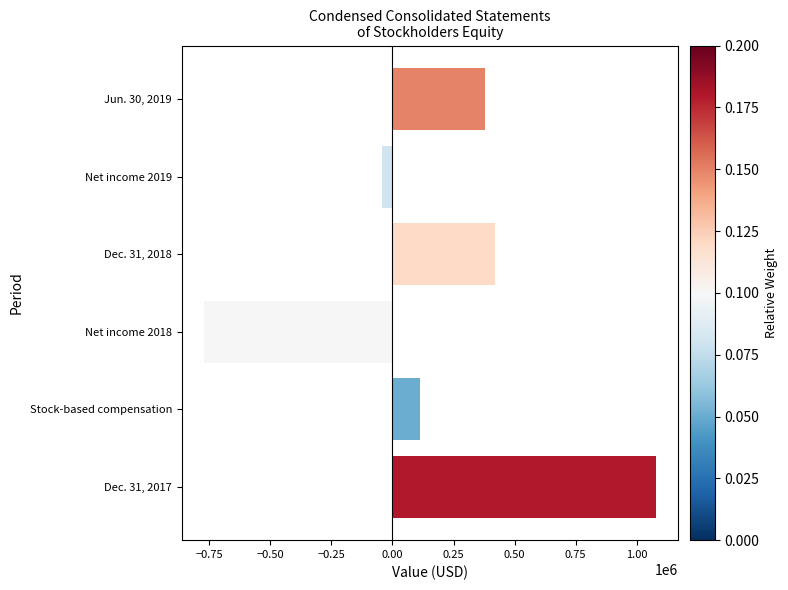

What is the difference between the values at Dec. 31, 2017 and Net income 2018?

1848701